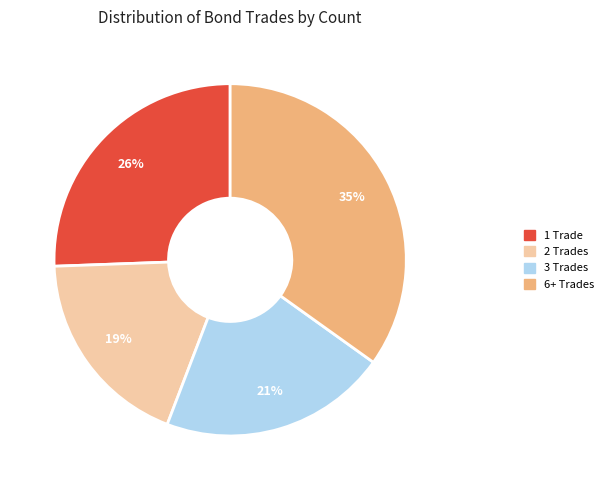

To the nearest percent, what percentage of the pie is 6+ Trades?

35%